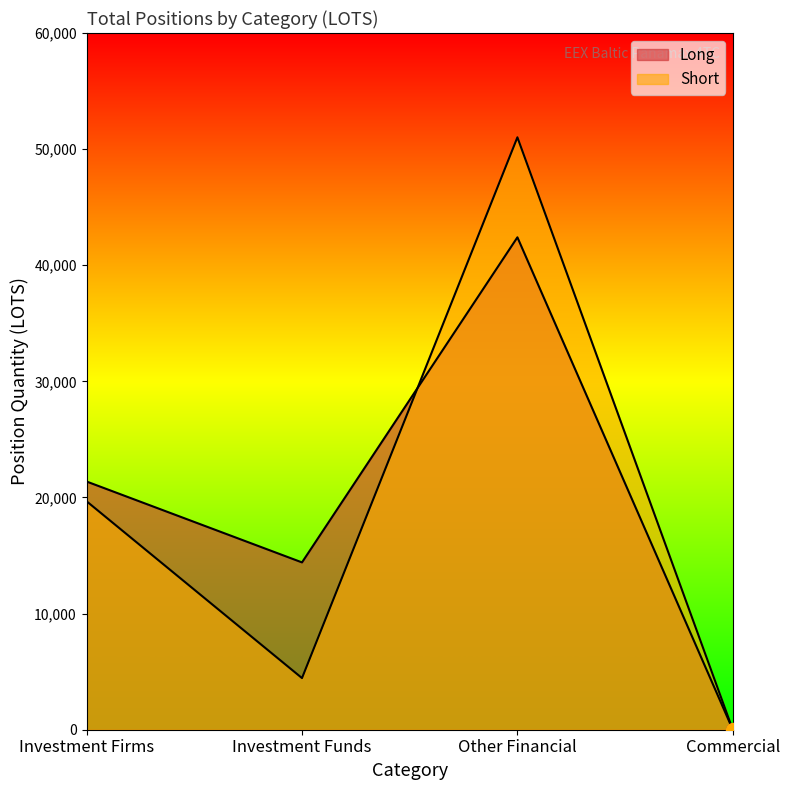

At which category does Short reach its first local valley?

Investment Funds